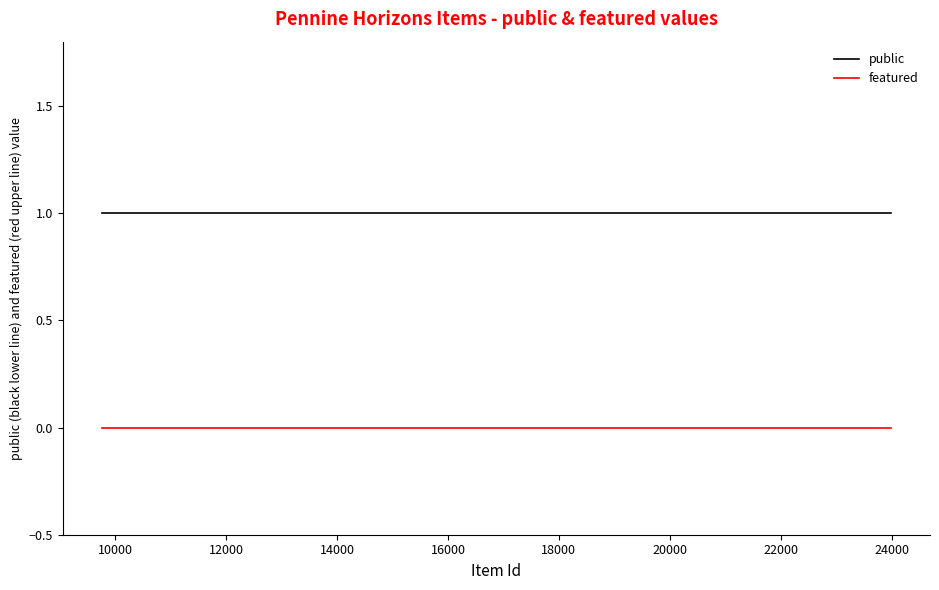

Reading right to left, transcribe all the data shown in this chart.

public: 1	1	1	1	1	1	1	1
featured: 0	0	0	0	0	0	0	0